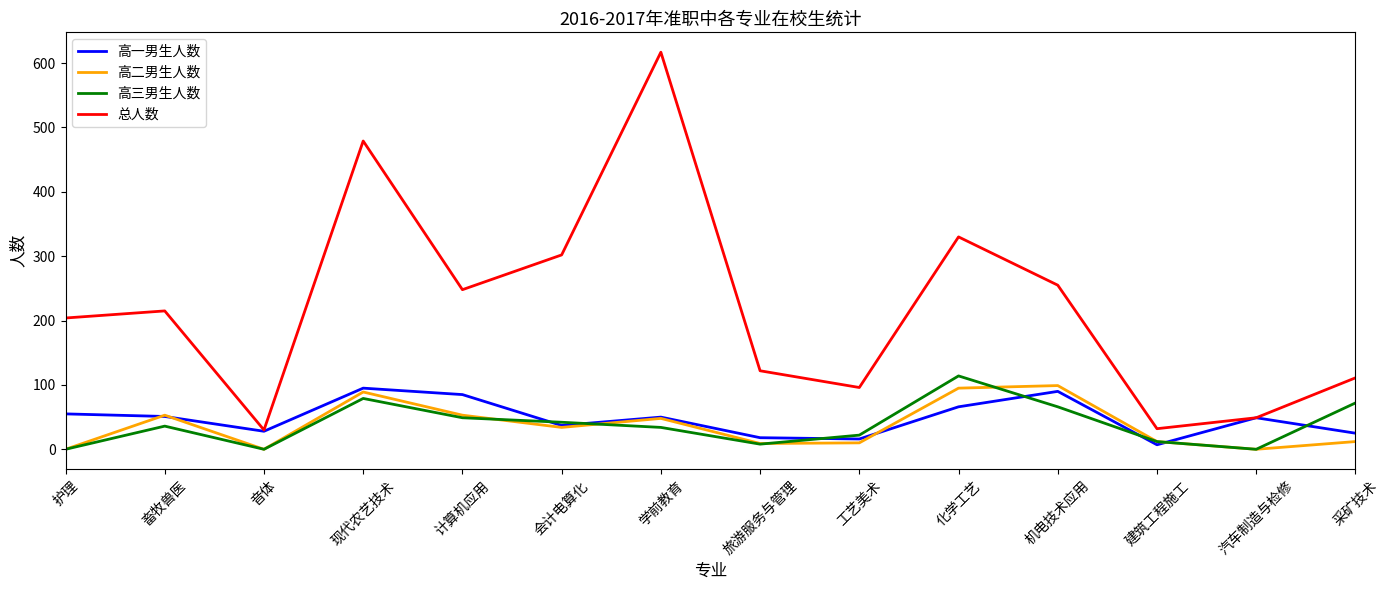

Where is 总人数 nearest to the value 323?

化学工艺